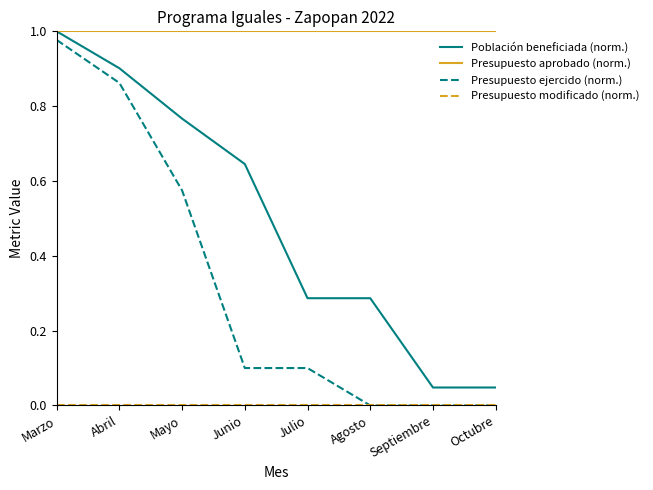

What position from the left is Octubre?

8